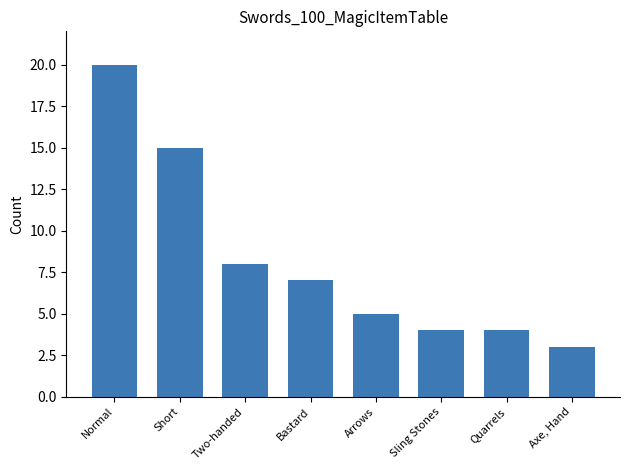

How many bars are there in total?

8